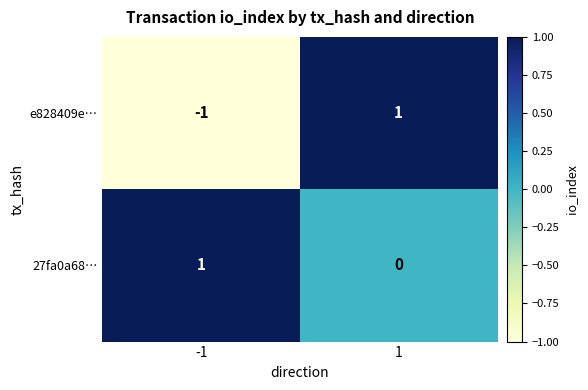

Which series has the widest spread of values?

e828409e…